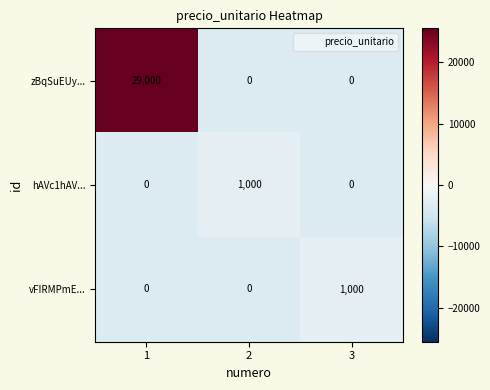

Is the value of vFIRMPmE... at 3 greater than the value of hAVc1hAV... at 1?

Yes